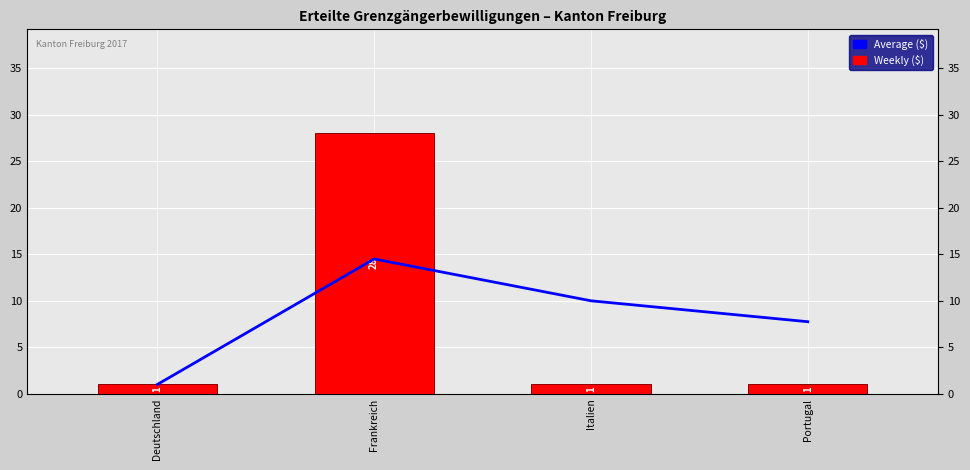

What is the sum of the Average ($) values at Deutschland and Italien?

11.0